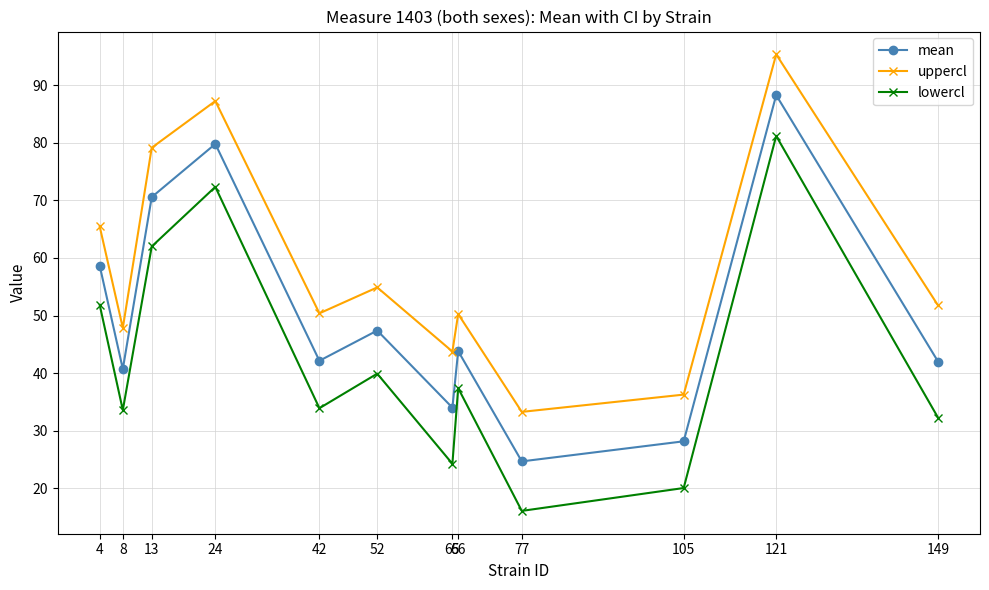

At which label is mean closest to 56?

4